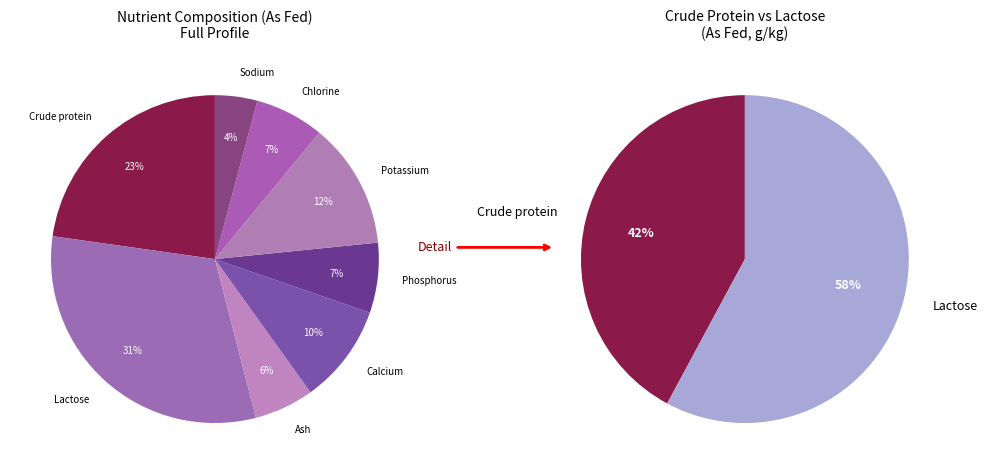

Rank the categories by value from highest to lowest.

Lactose, Crude protein, Potassium, Calcium, Phosphorus, Chlorine, Ash, Sodium